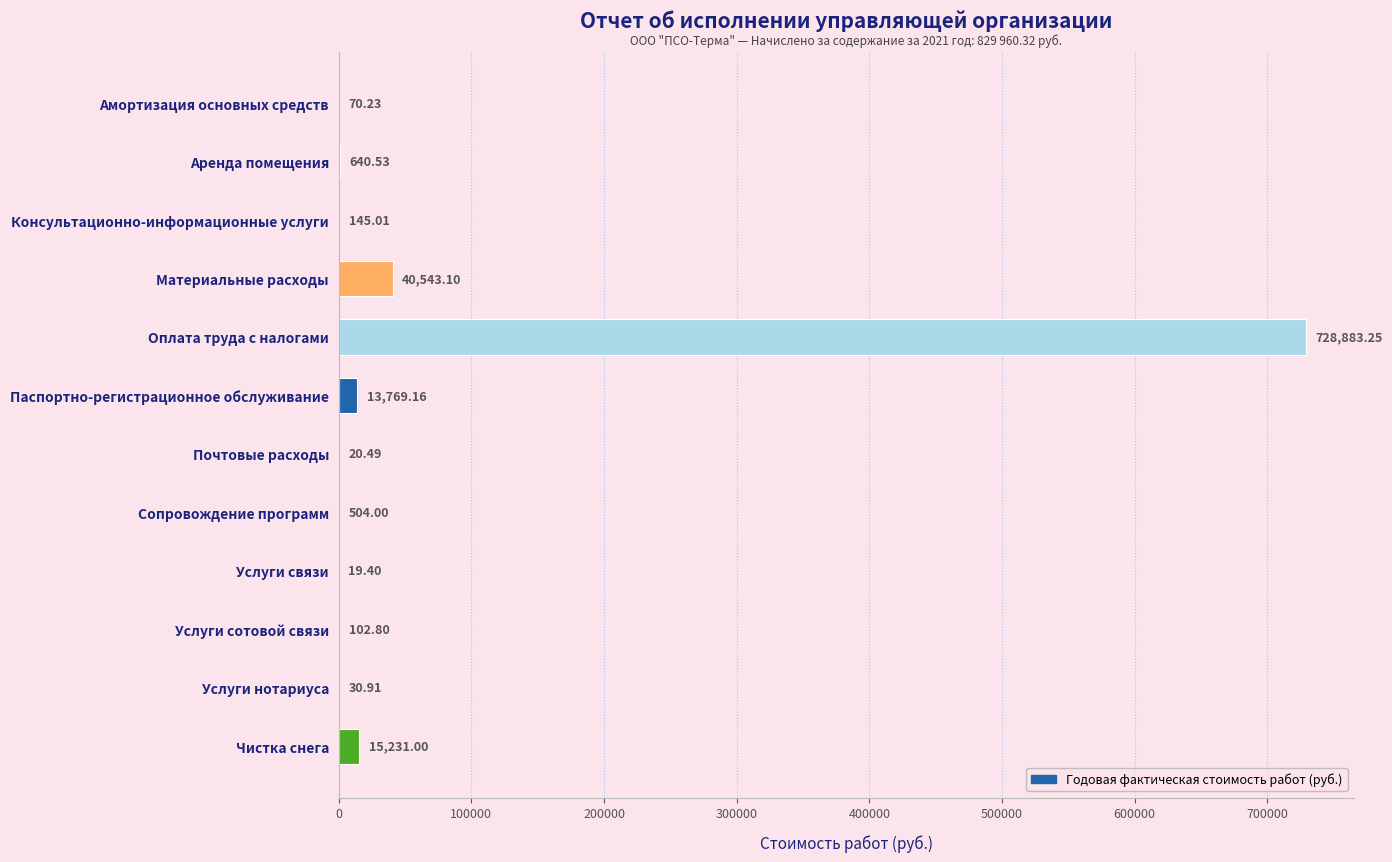

Between Паспортно-регистрационное обслуживание and Материальные расходы, which is larger?

Материальные расходы